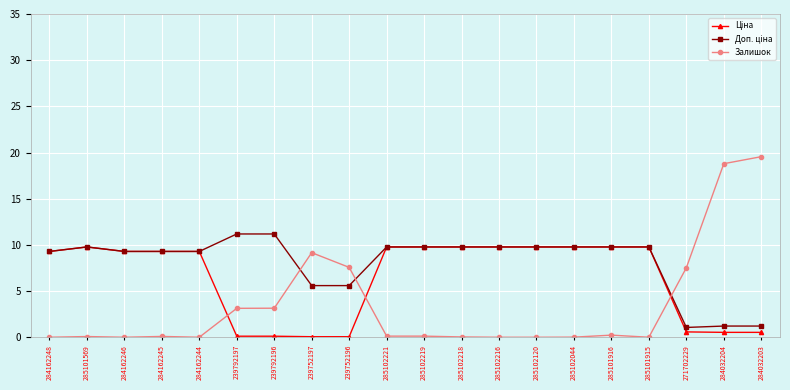

True or false: Залишок has more than 0 points higher than both neighbors.

True